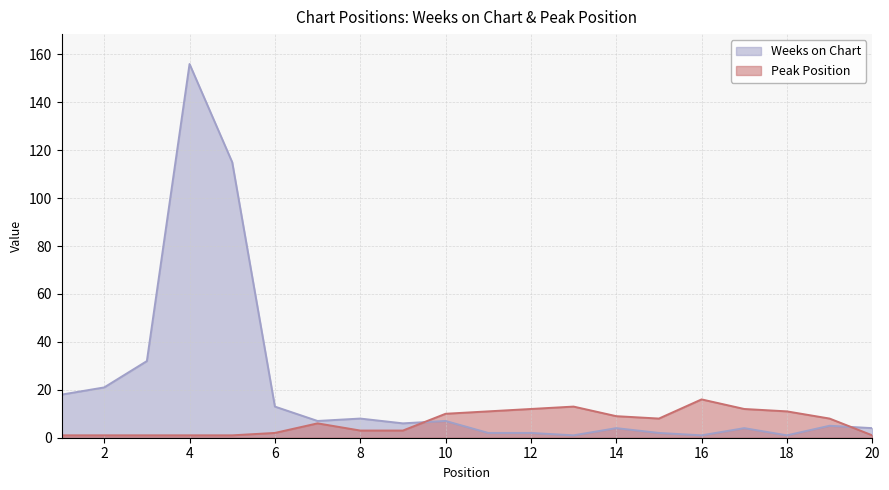

The value of Peak Position at 2 is 1. True or false?

True